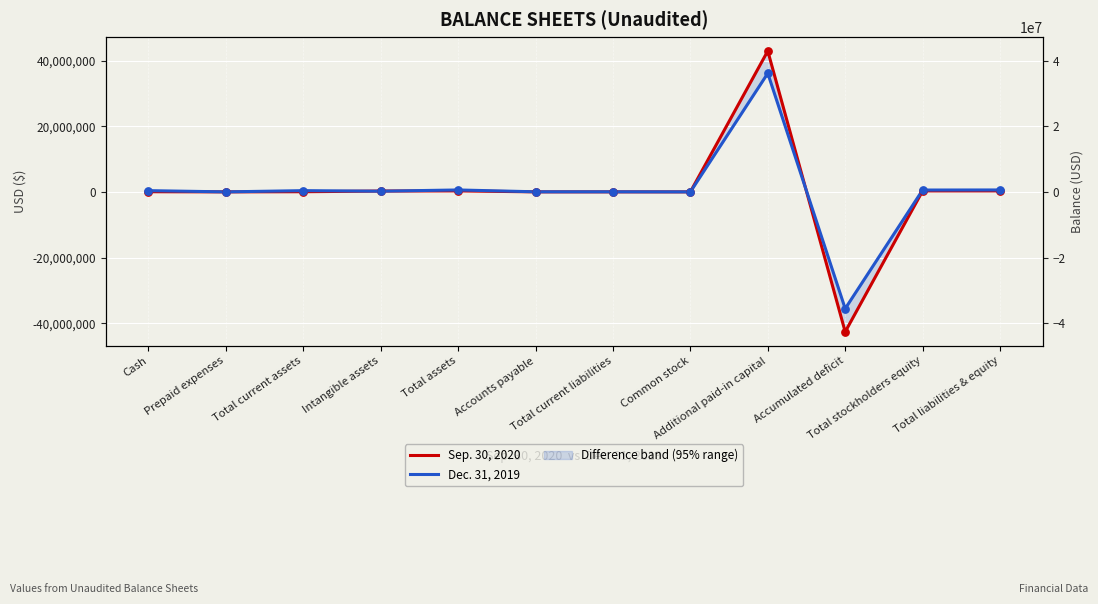

Which series reaches the maximum Y coordinate?

Sep. 30, 2020